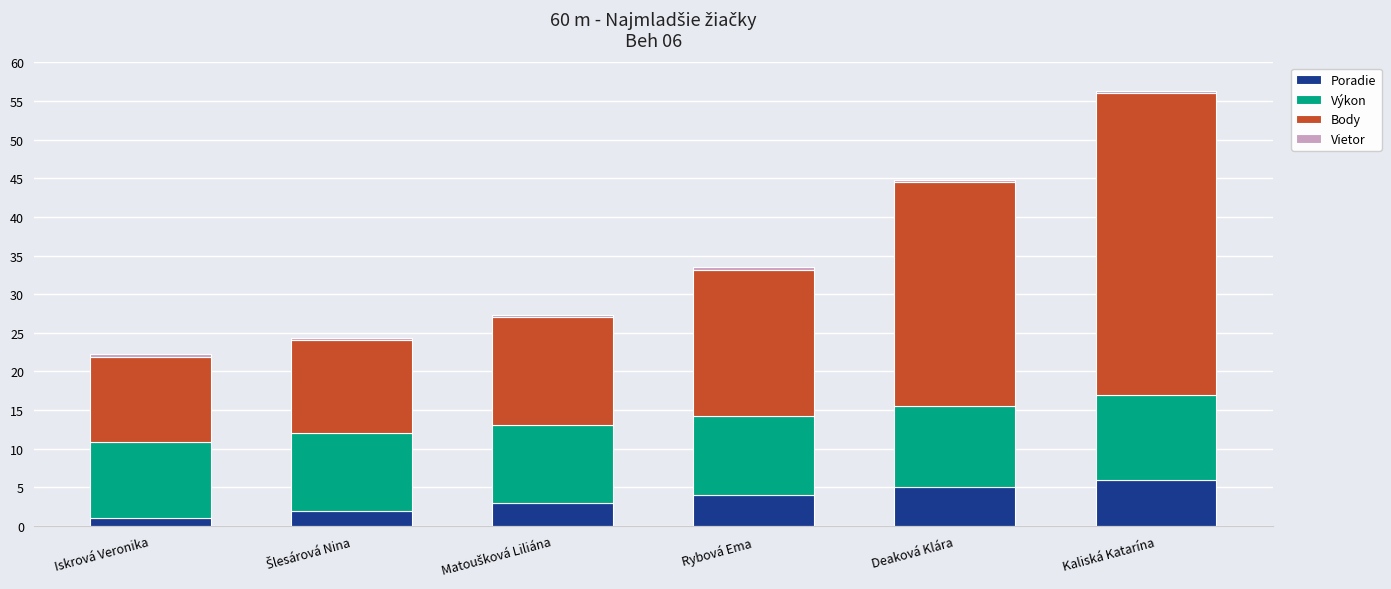

At which category is the sum across all series the highest?

Kaliská Katarína